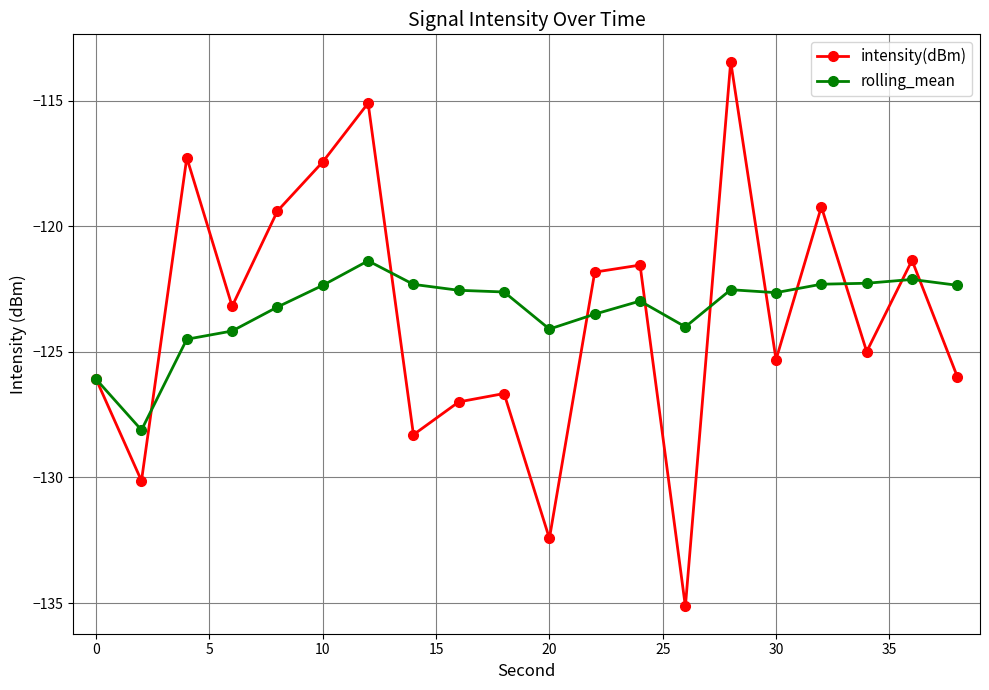

What is the value of the rolling_mean point at the 18th from the left?

-122.3